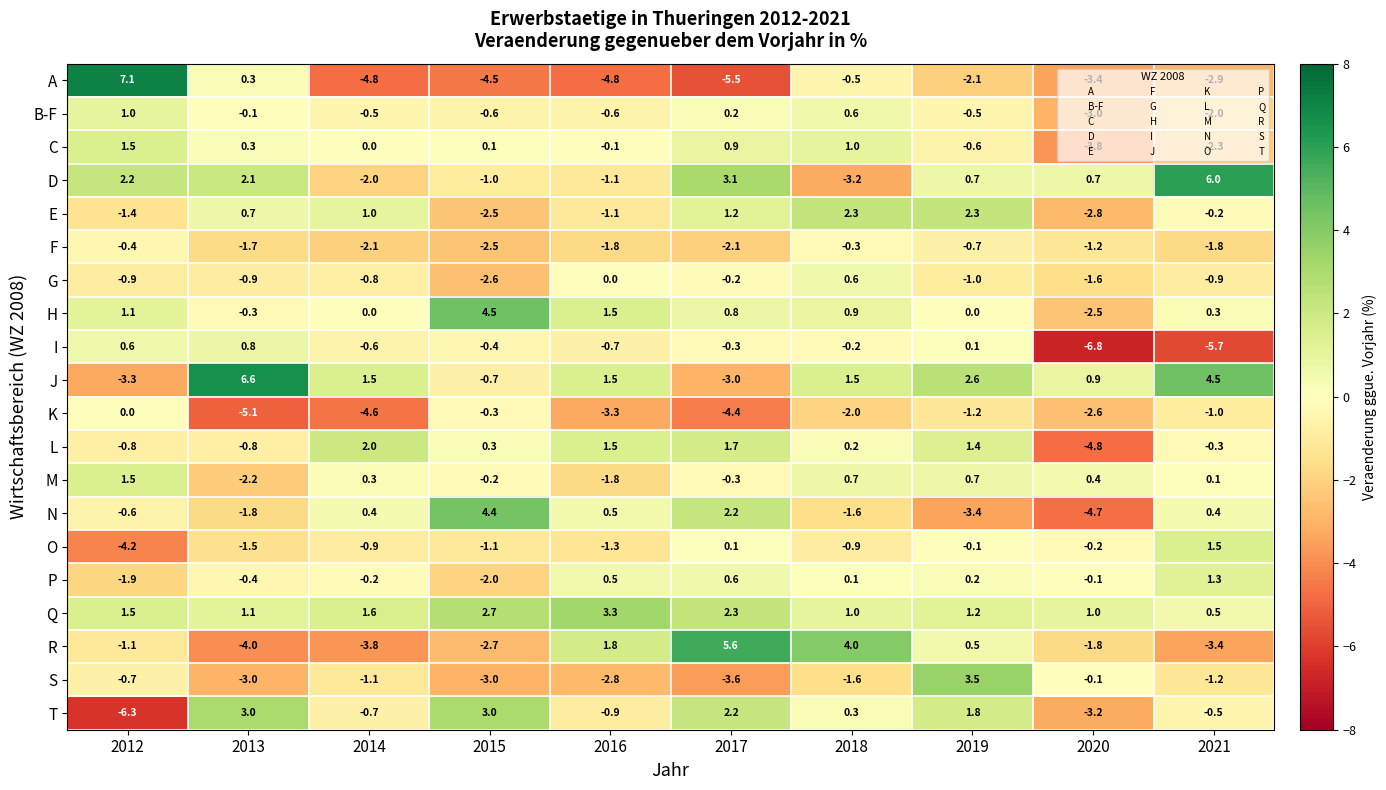

Is it true that L equals 0.2 at 2018?

True